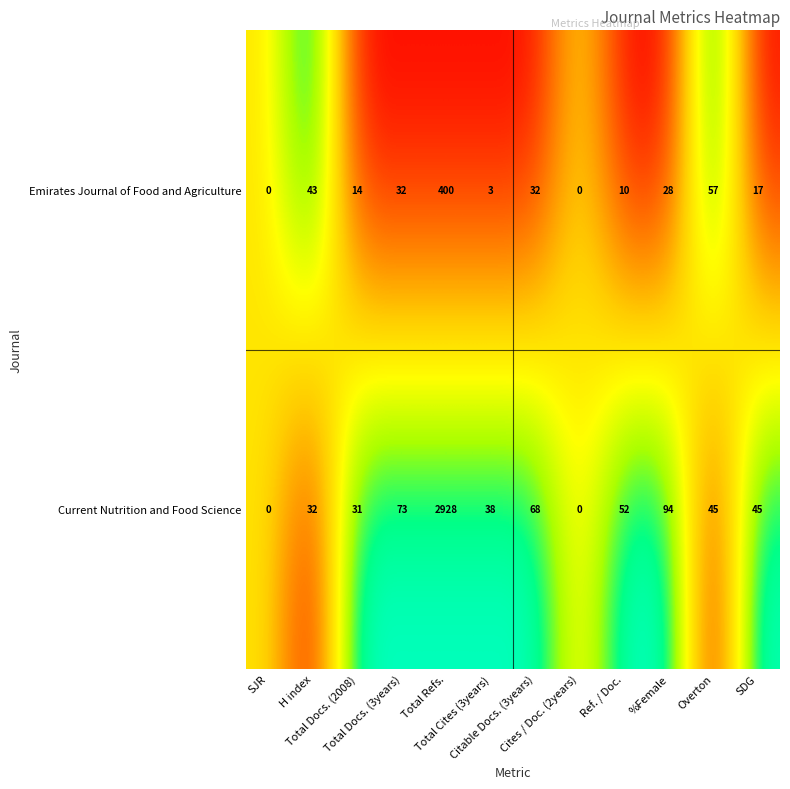

Which series has the widest spread of values?

Current Nutrition and Food Science